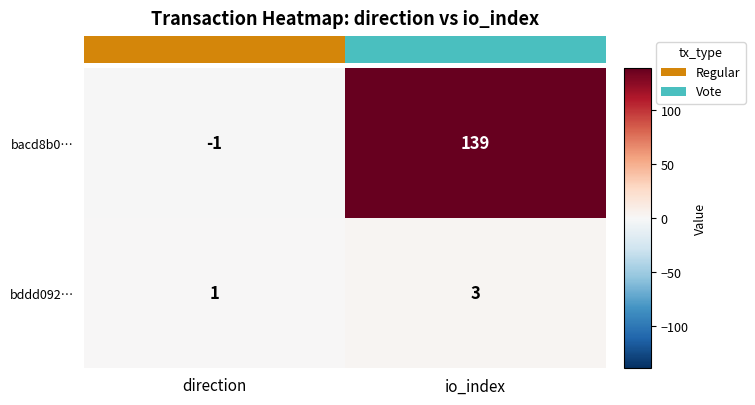

What is the average value of the bddd092… series?

2